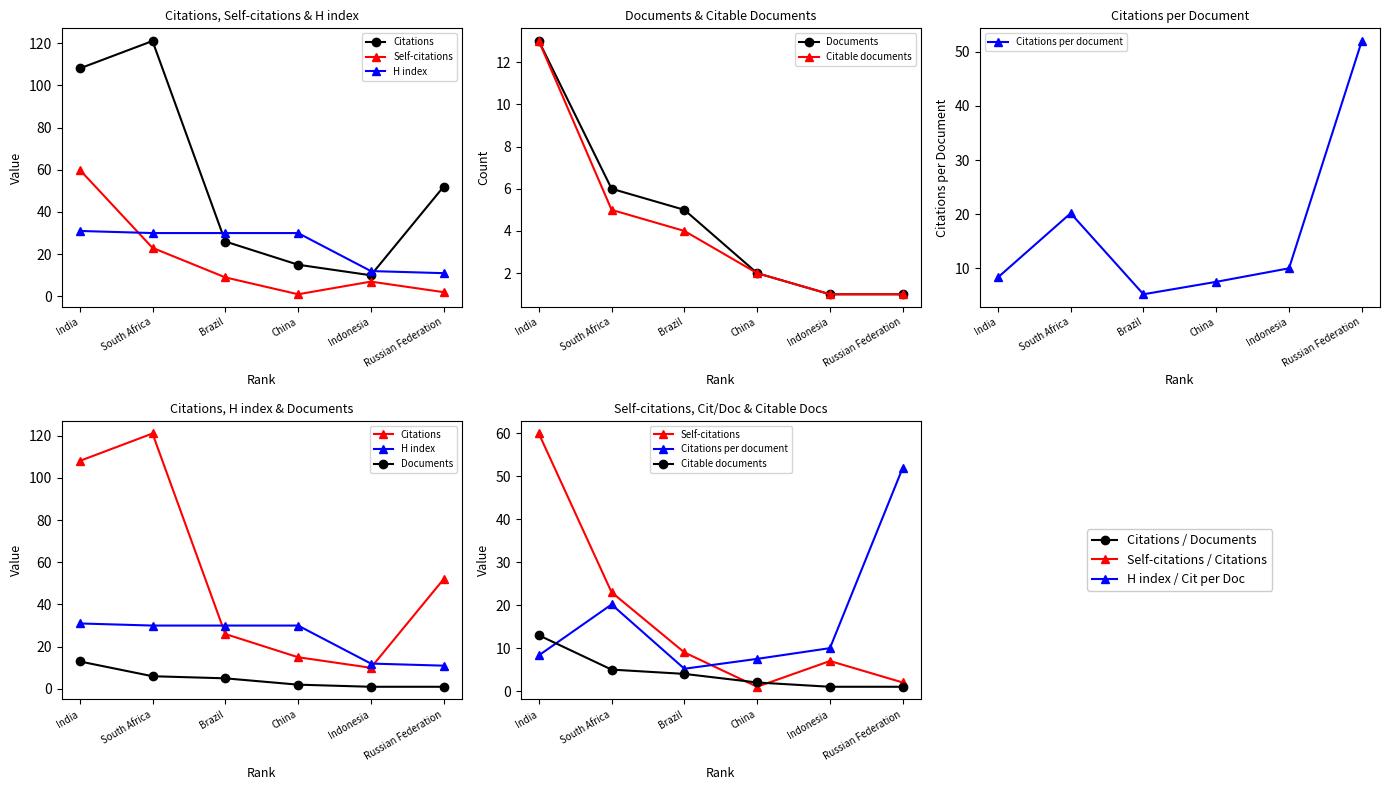

Reading right to left, transcribe all the data shown in this chart.

Citations: Russian Federation=52.0	Indonesia=10.0	China=15.0	Brazil=26.0	South Africa=121.0	India=108.0
Self-citations: Russian Federation=2.0	Indonesia=7.0	China=1.0	Brazil=9.0	South Africa=23.0	India=60.0
H index: Russian Federation=11.0	Indonesia=12.0	China=30.0	Brazil=30.0	South Africa=30.0	India=31.0
Documents: Russian Federation=1.0	Indonesia=1.0	China=2.0	Brazil=5.0	South Africa=6.0	India=13.0
Citable documents: Russian Federation=1.0	Indonesia=1.0	China=2.0	Brazil=4.0	South Africa=5.0	India=13.0
Citations per document: Russian Federation=52.0	Indonesia=10.0	China=7.5	Brazil=5.2	South Africa=20.2	India=8.3